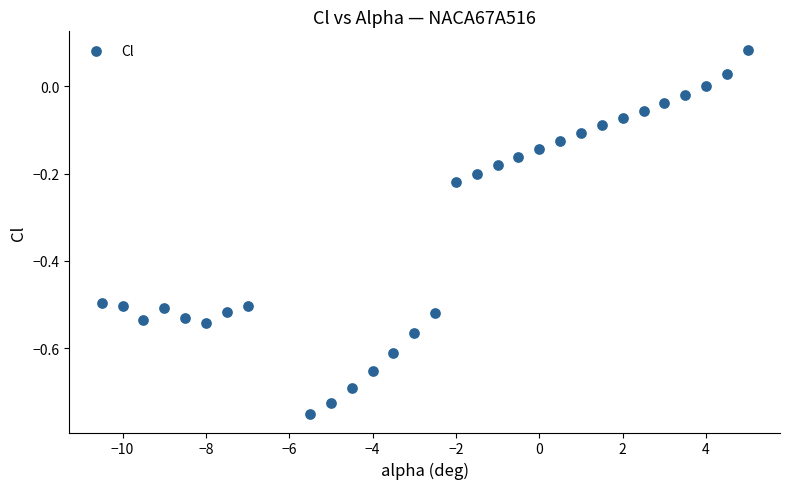

What is the range of X values (max minus min)?

15.5